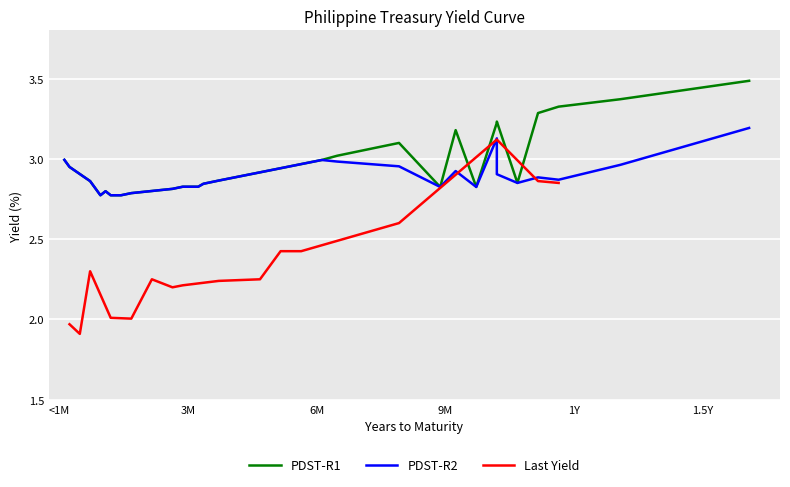

The value of pdst_r2 at 26 is 1.1. True or false?

False